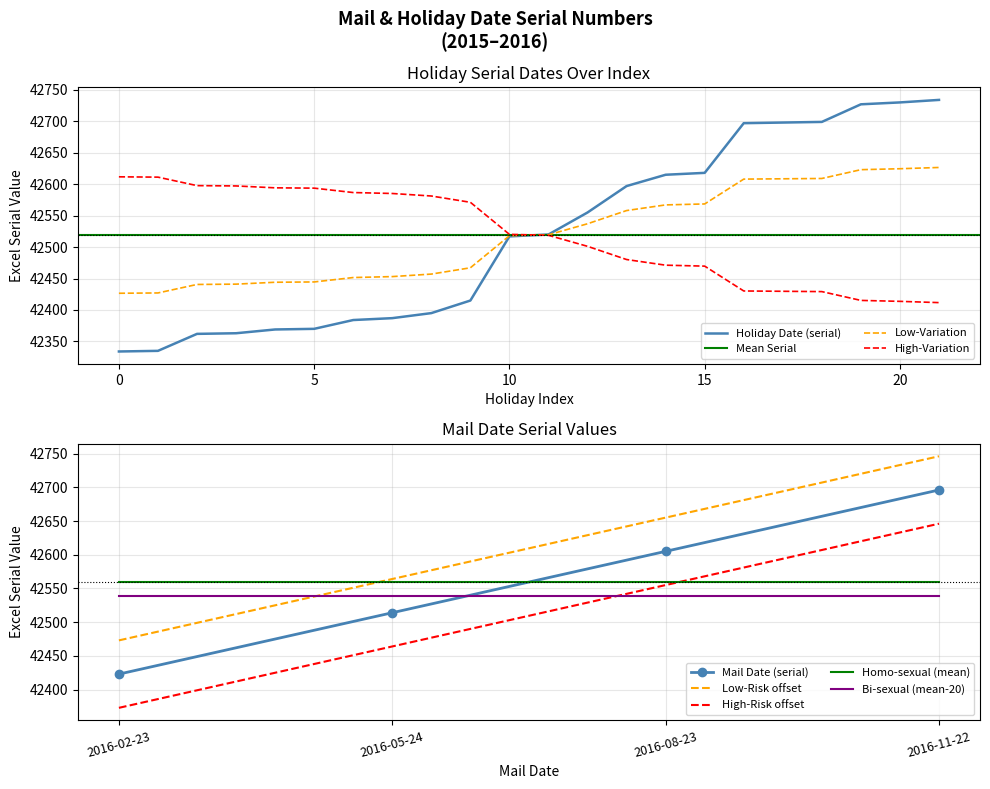

What is the value of the 21st point from the left?

42730